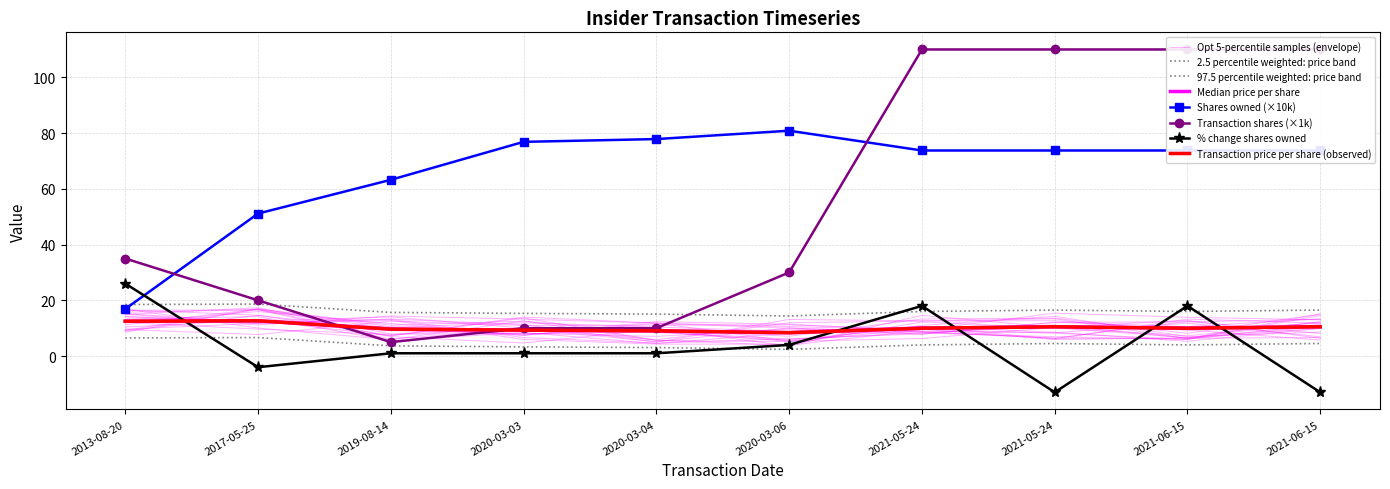

How many data points in pctchgSharesOwned are above 1?

4